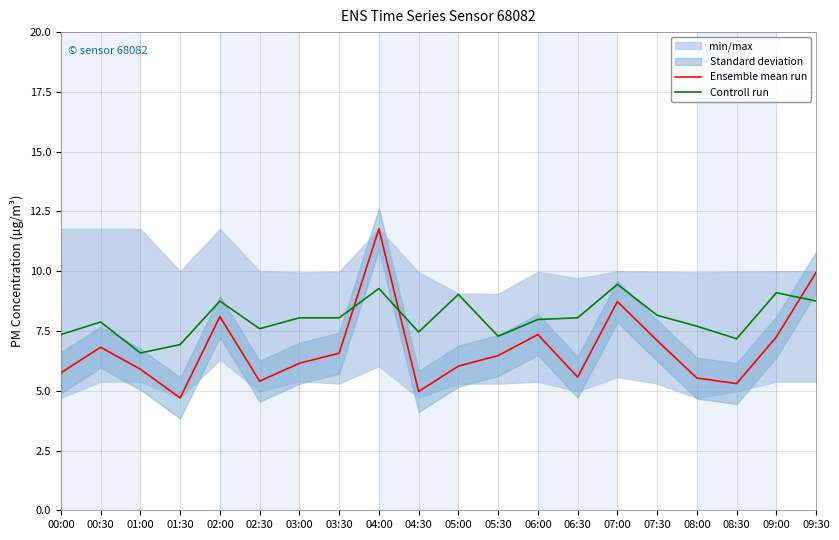

Is this an area chart (filled region under the line)?

No